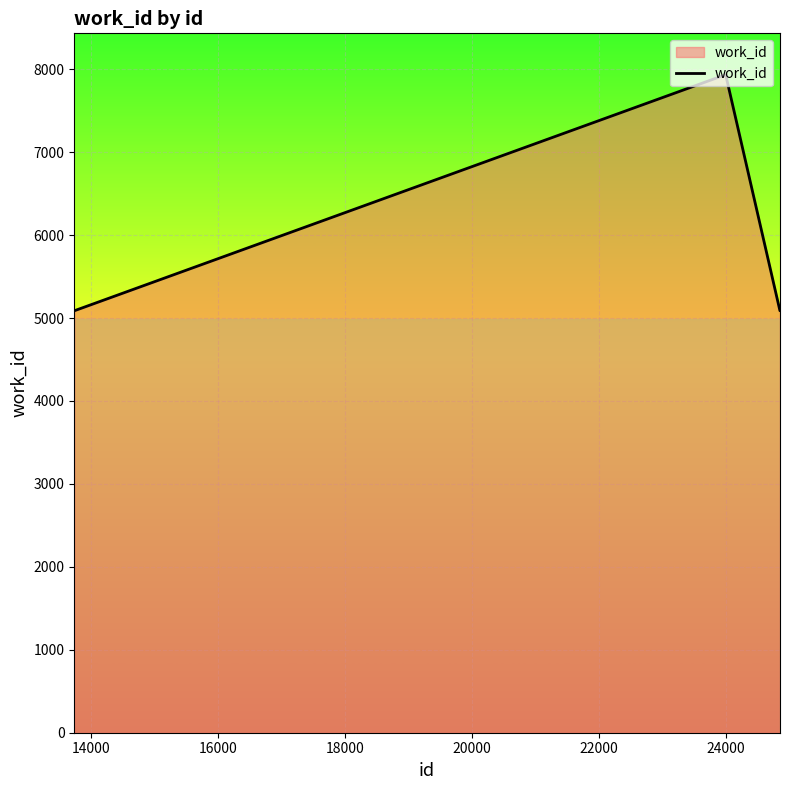

What is the average value?

6795